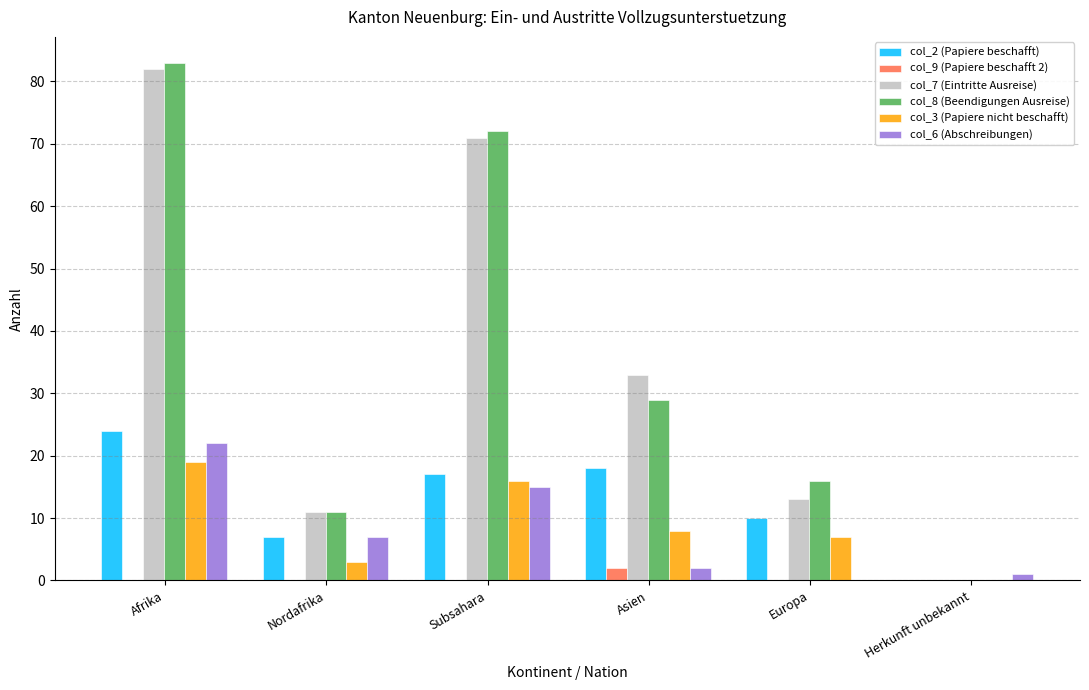

What is the maximum value shown in the chart?

83